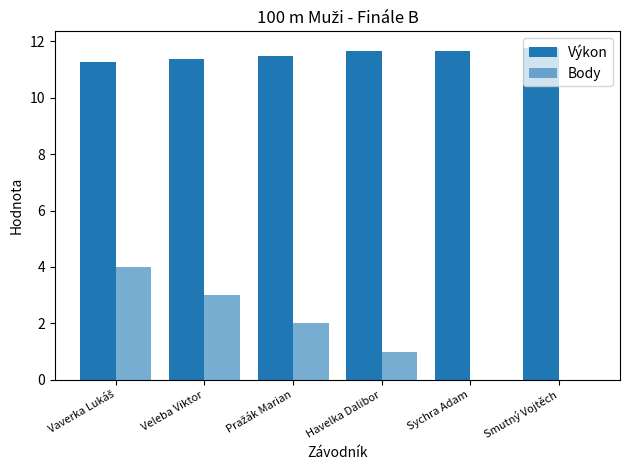

At which category is the sum across all series the highest?

Vaverka Lukáš